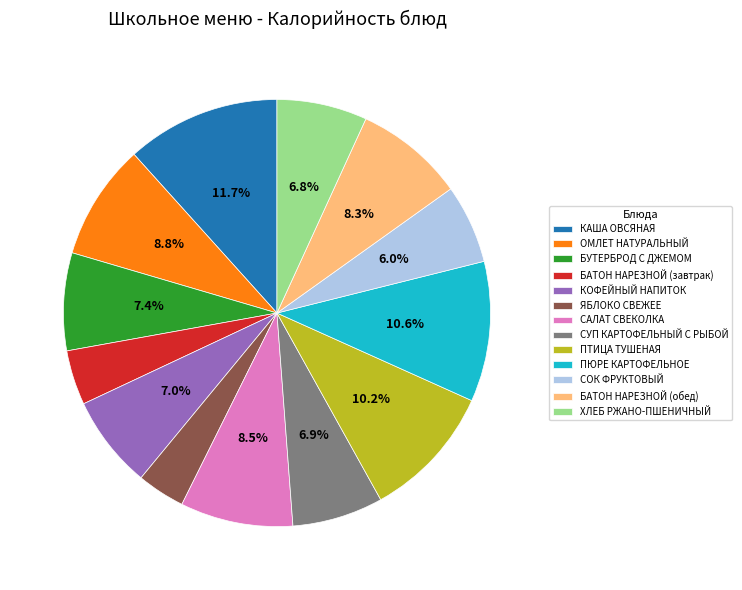

Approximately how many times larger is the value at СОК ФРУКТОВЫЙ compared to КАША ОВСЯНАЯ?

0.5